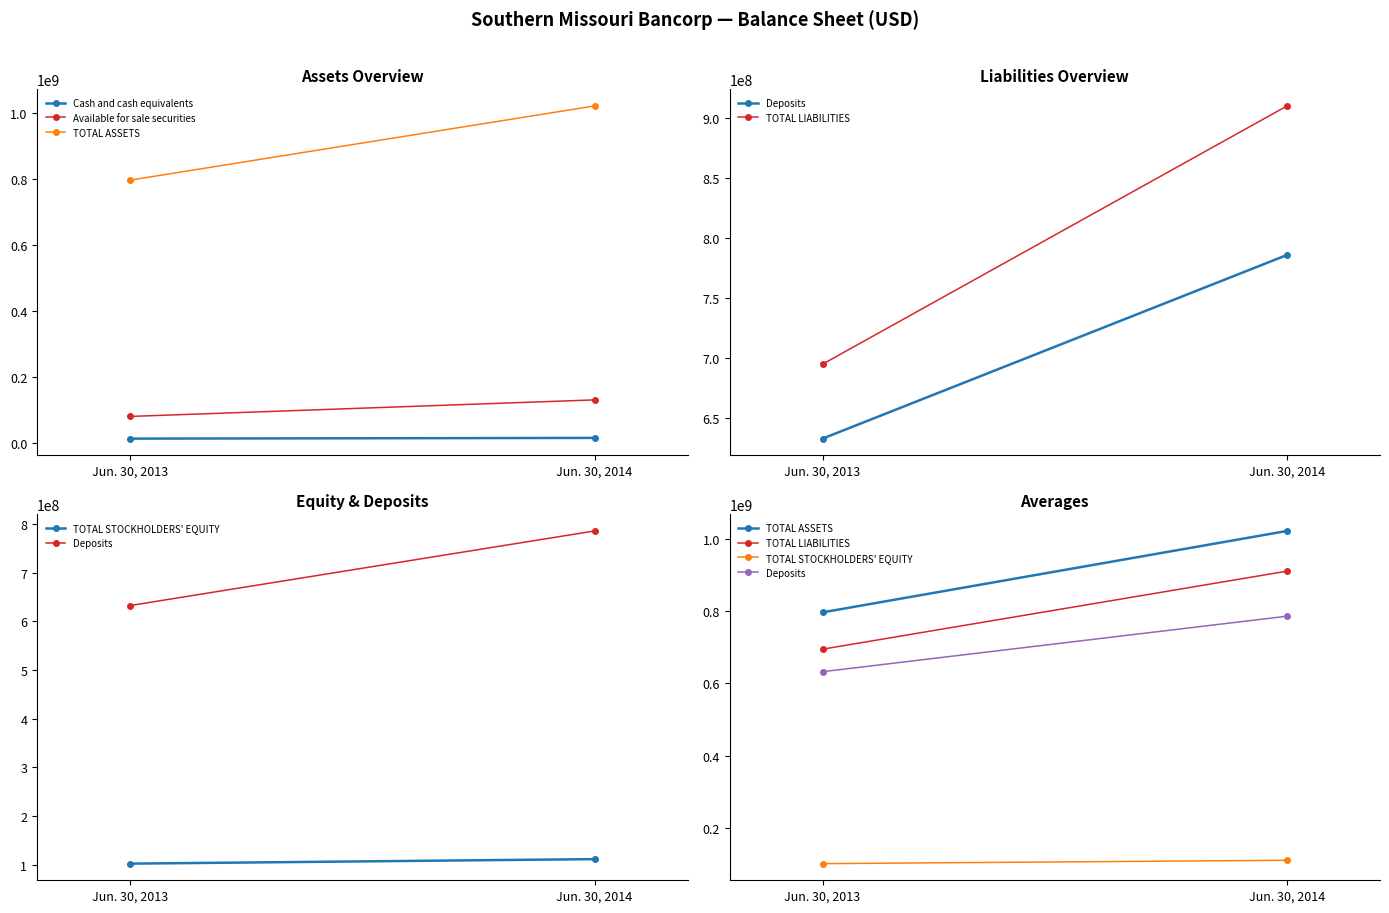

How many lines are shown in the chart?

6